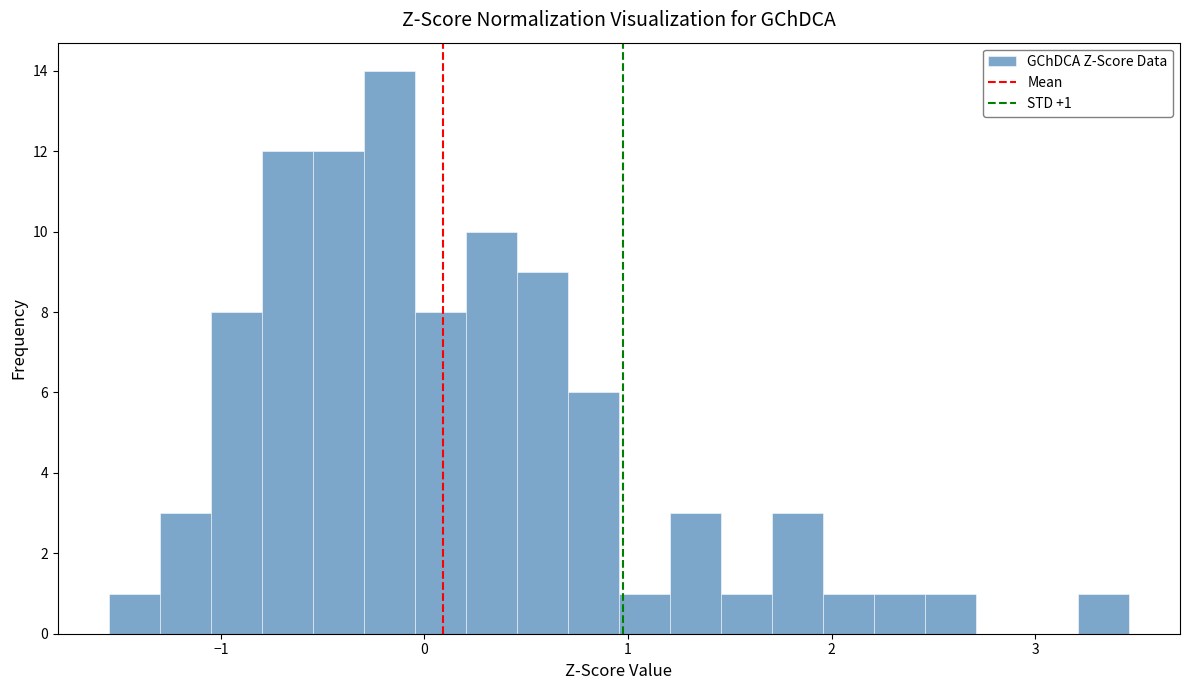

Around what value on the x-axis is the tallest bar? Give the approximate position of its centre, as read against the axis.

-0.2